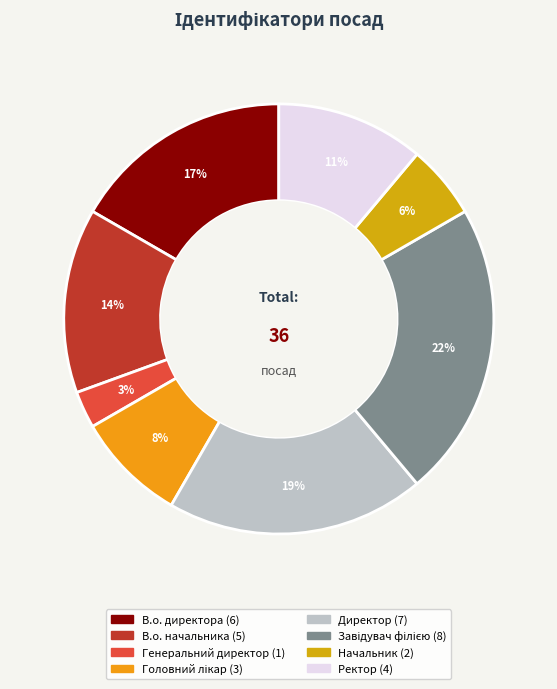

How many segments does this pie chart have?

8